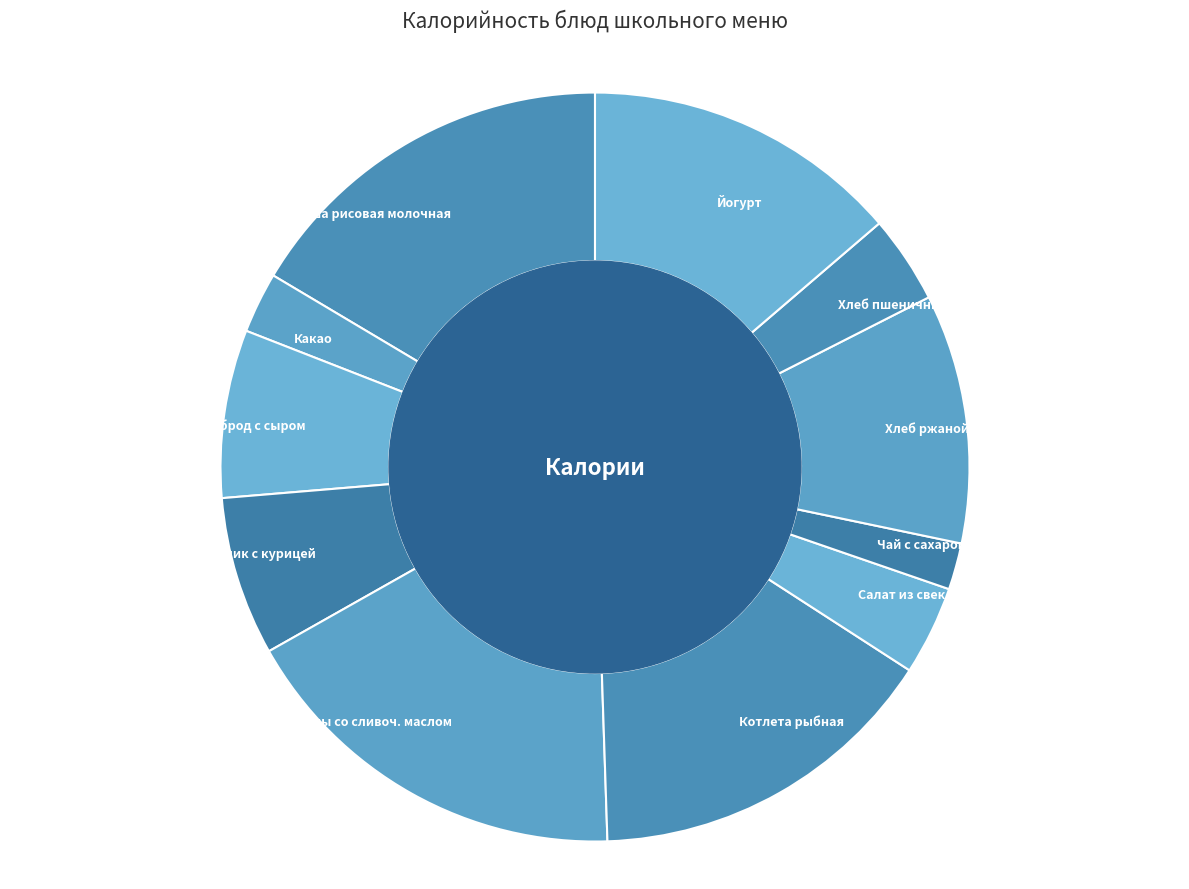

Which has a higher value, Йогурт or Макароны со сливоч. маслом?

Макароны со сливоч. маслом